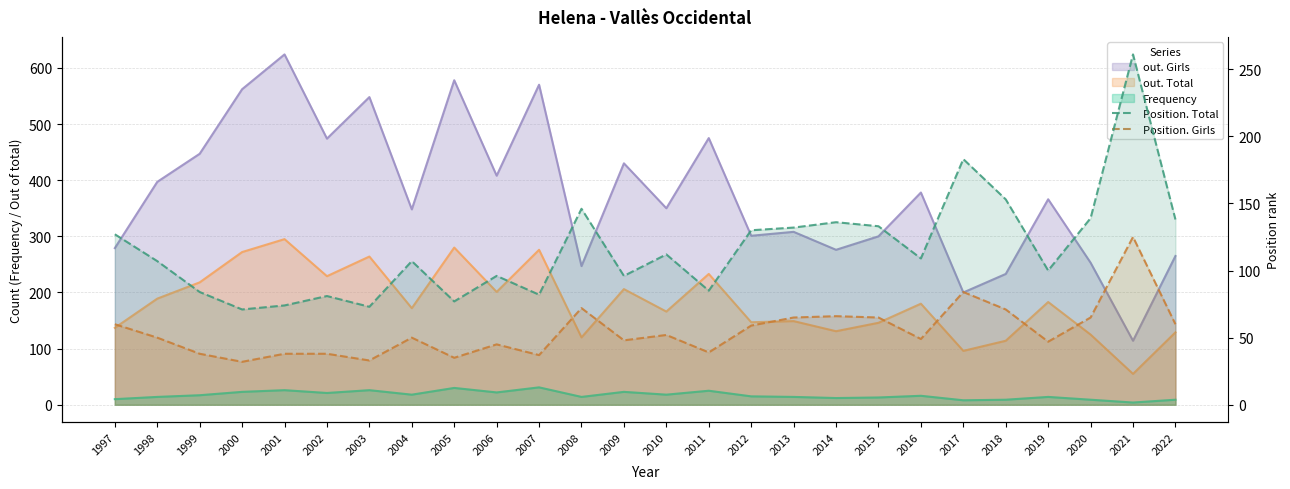

At which category does Position. Total reach its first local peak?

2002